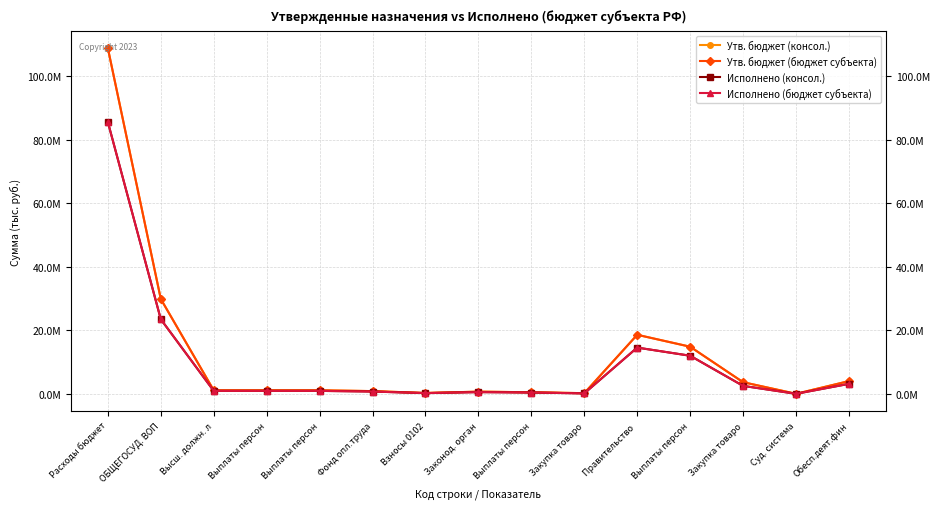

Count the number of data series in this chart.

4